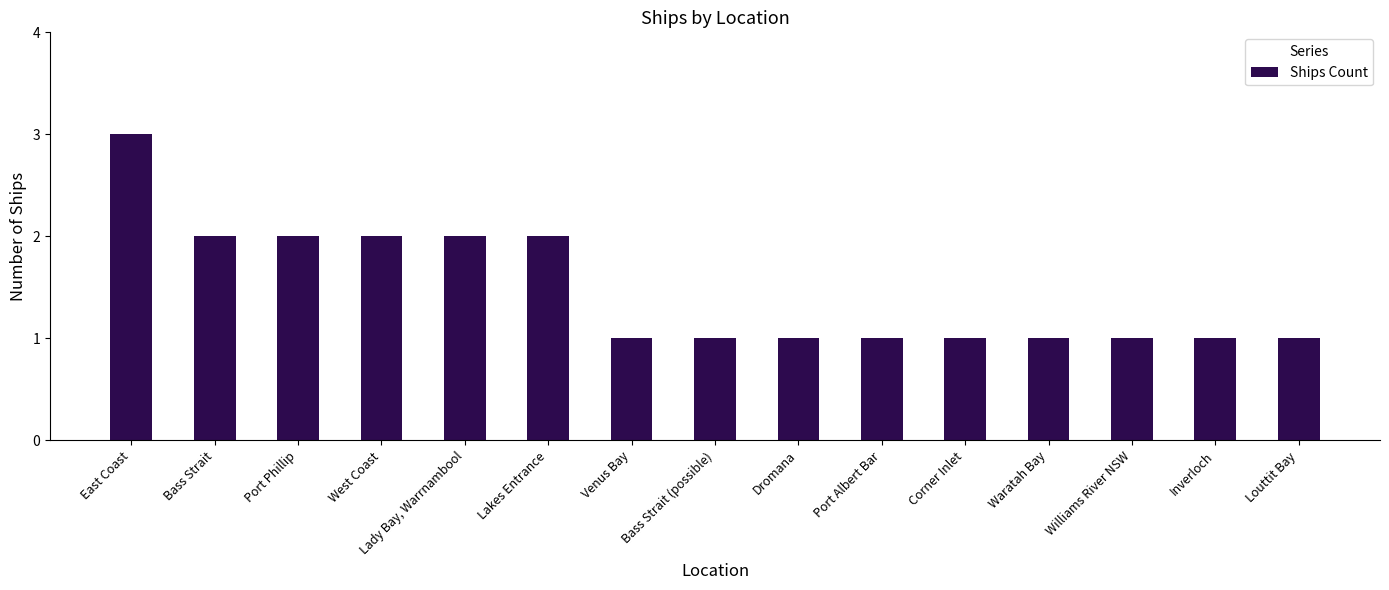

The chart shows a value of 1 at Dromana. True or false?

True